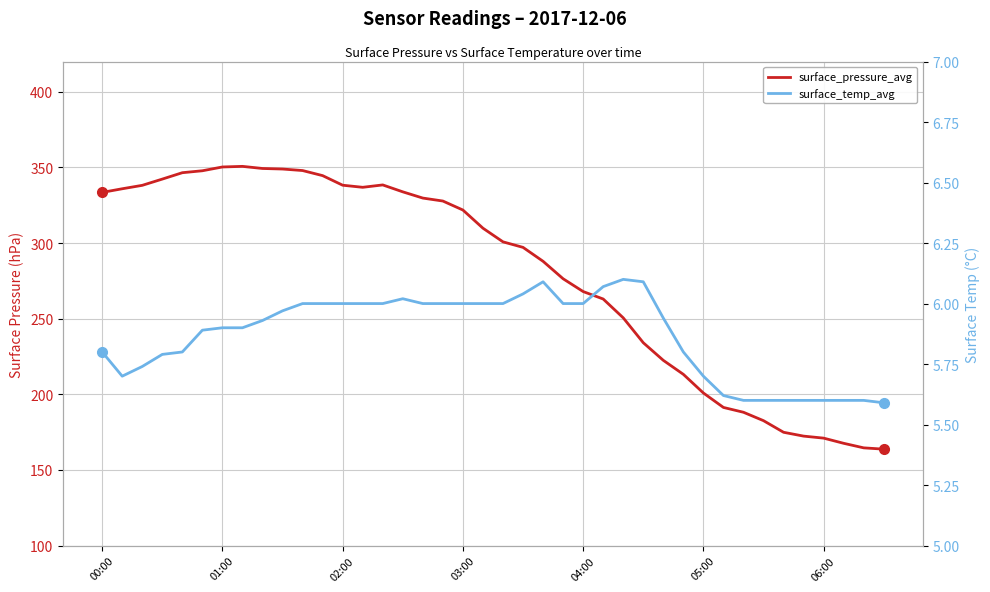

Read the surface_pressure_avg value at 14.

338.4